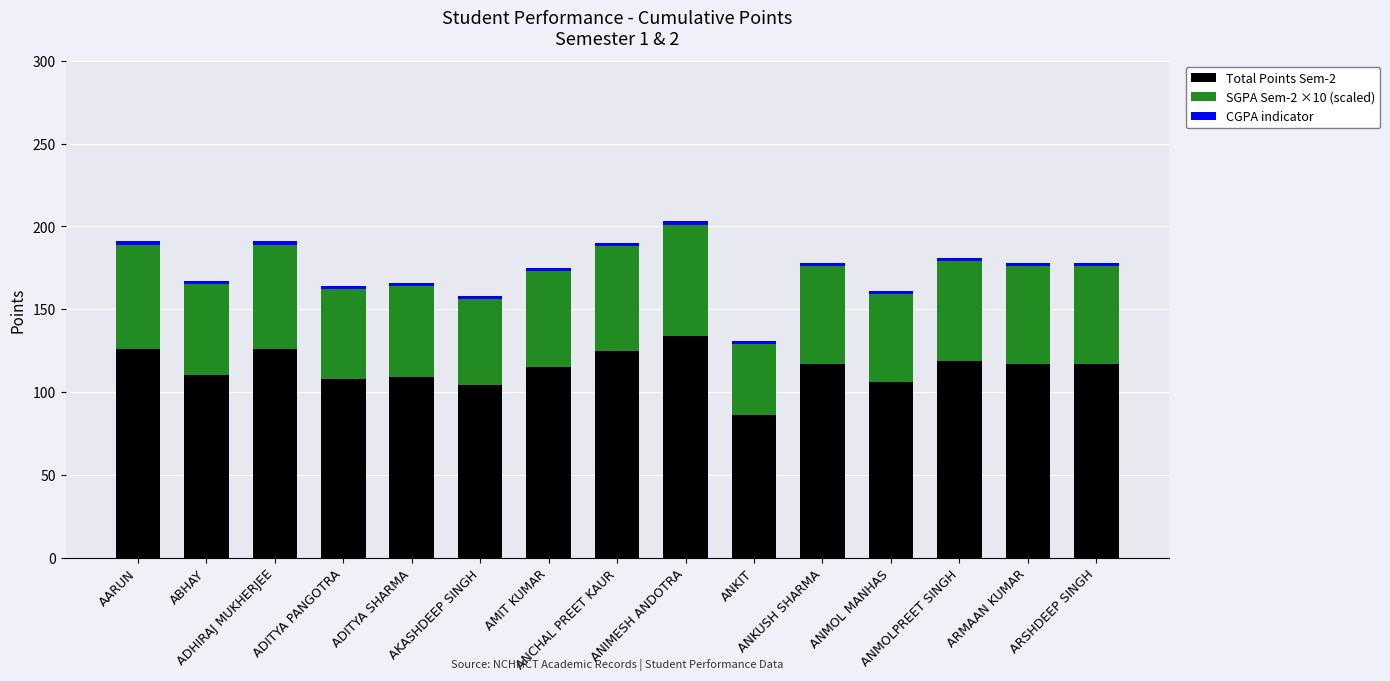

What is the maximum value for Total Points Sem-2?

134